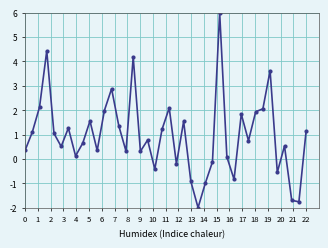

How many values are above zero?

30